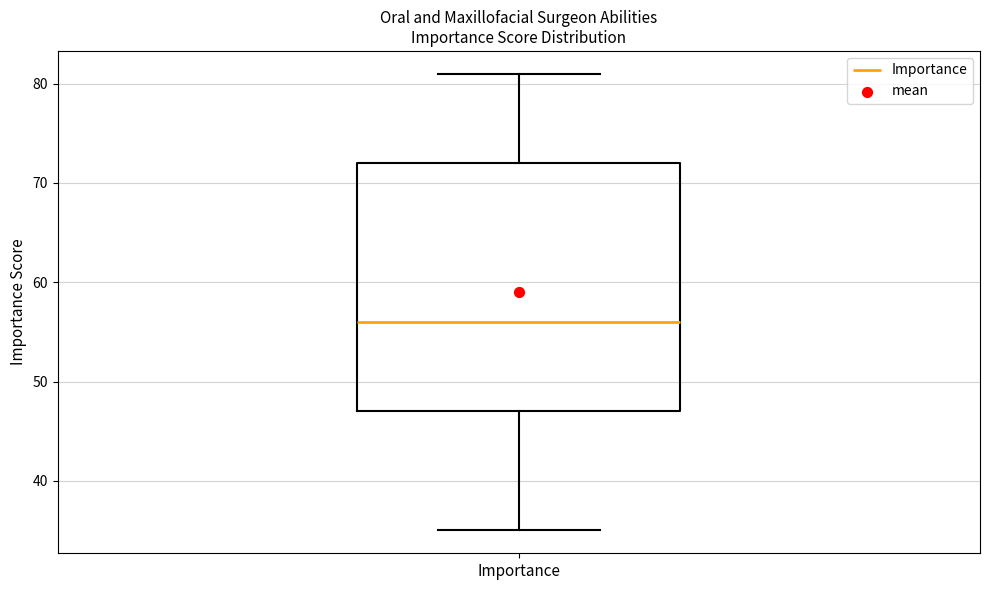

Where does the lower whisker of the box for Importance end on the y-axis? The values are not printed on the chart, so give them approximately, as read against the axis.

35